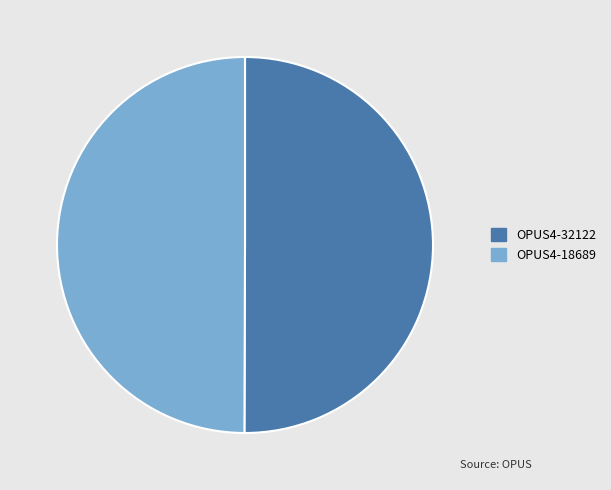

What is the ratio of the value at OPUS4-18689 to the value at OPUS4-32122?

1.0